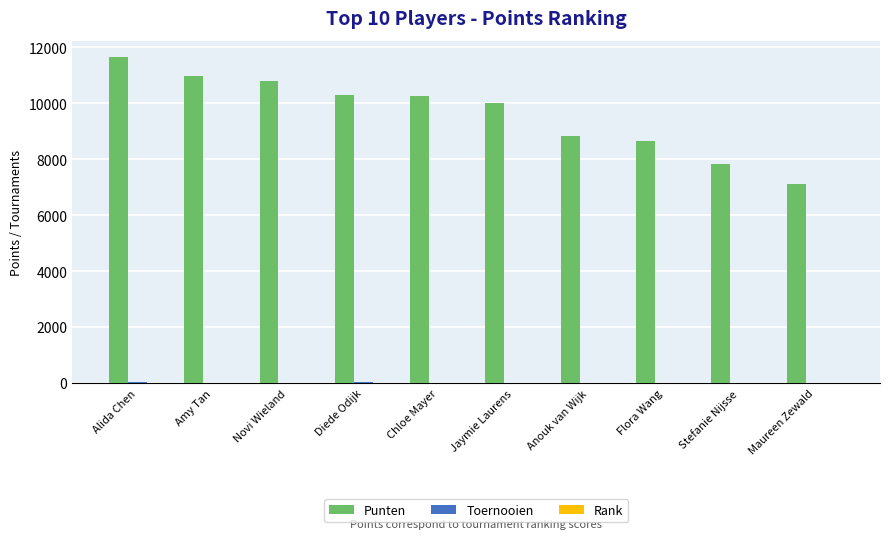

The value of Punten at Jaymie Laurens is 10030. True or false?

True